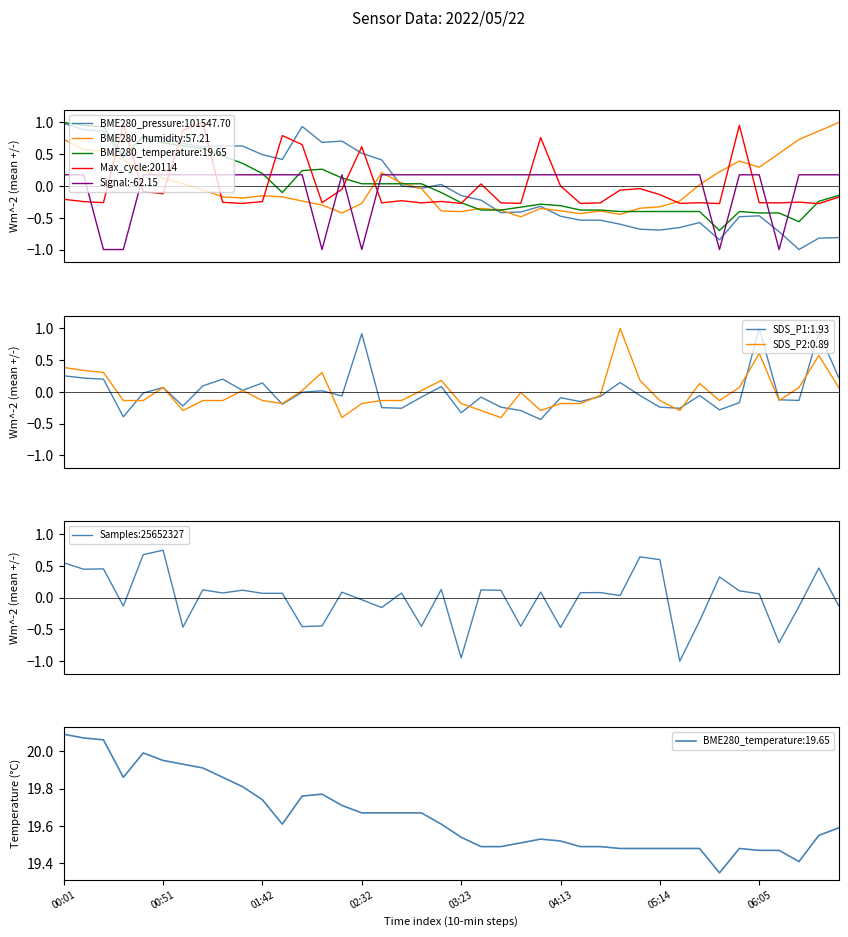

What is the minimum value for Signal:-62.15?

-1.0